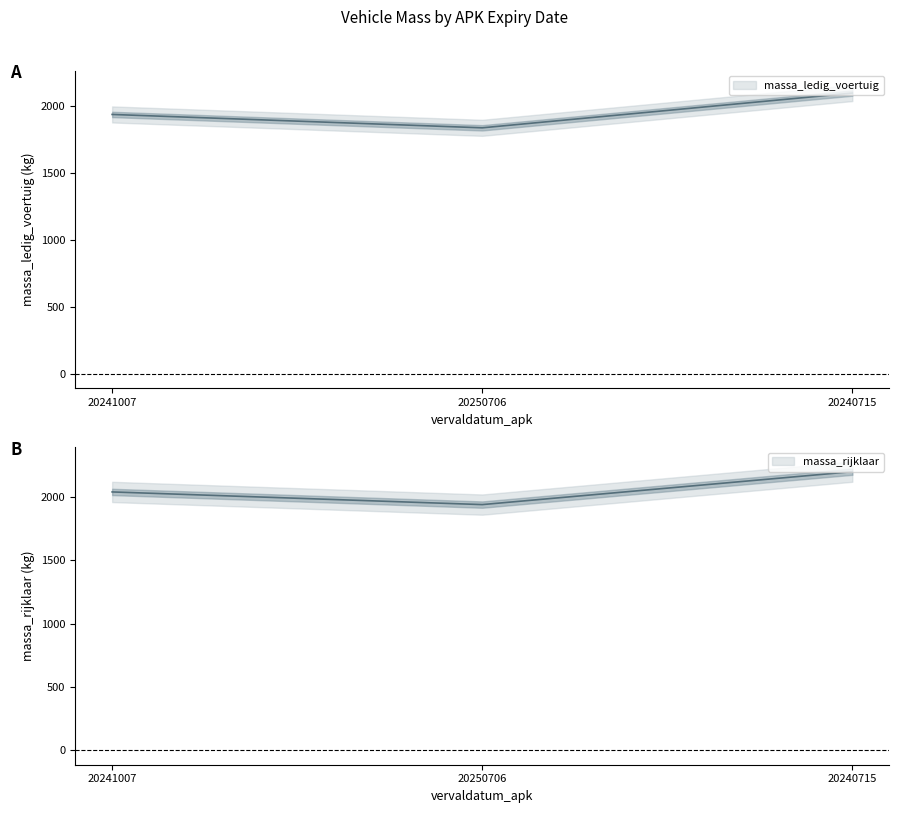

Read the massa_ledig_voertuig value at 20250706.

1840